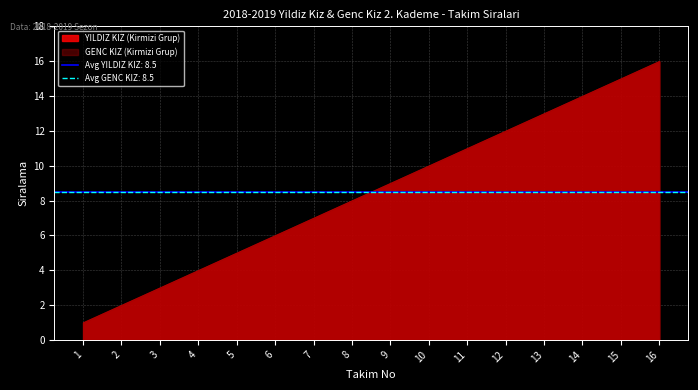

True or false: GENC KIZ (Kirmizi Grup) and YILDIZ KIZ (Kirmizi Grup) intersect in this chart.

False